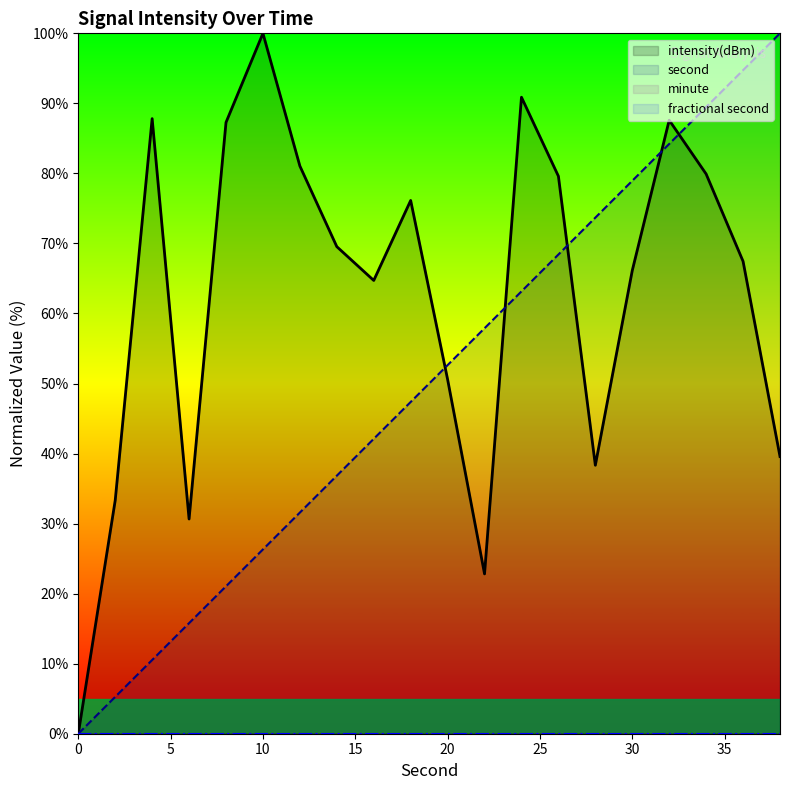

True or false: fractional second line and intensity(dBm) line intersect in this chart.

False